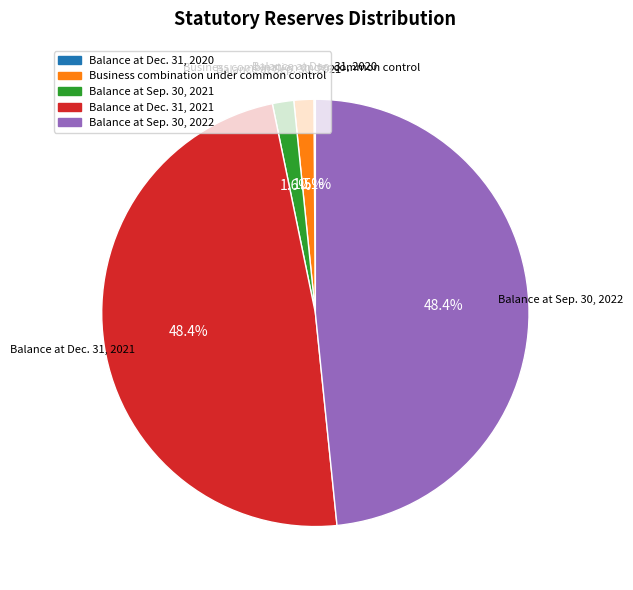

What portion of the pie excludes Balance at Dec. 31, 2021?

51.6%